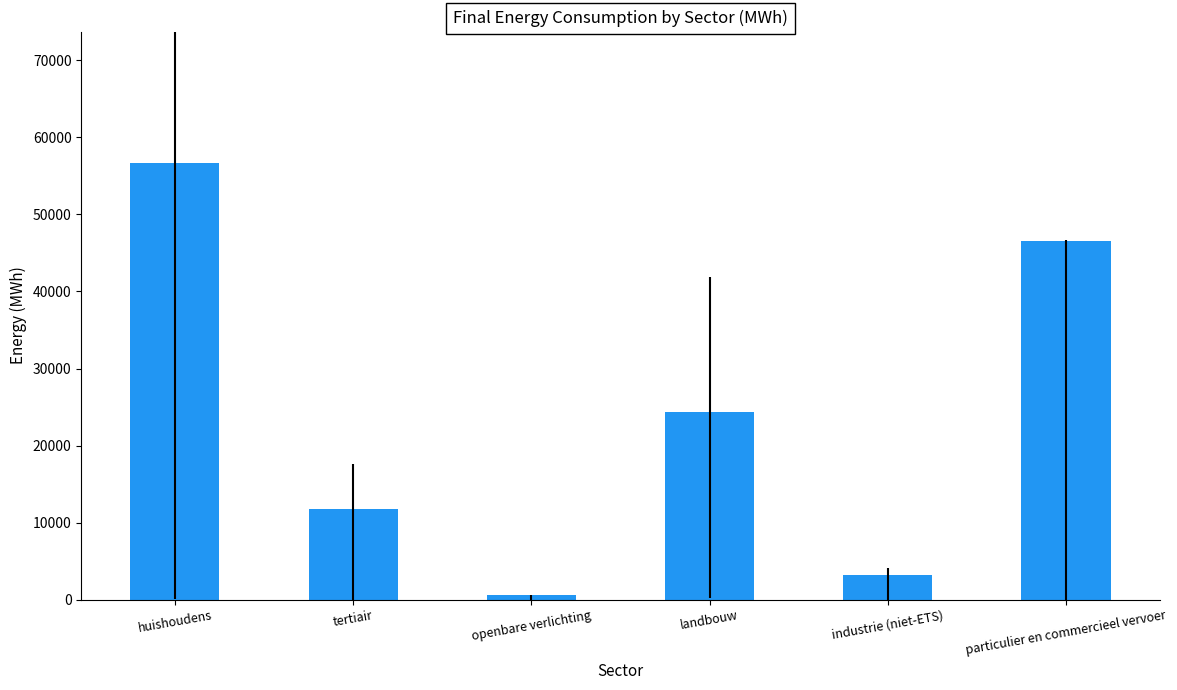

Reading left to right, extract all data points from this chart.

56715.4	11807.5	619.1	24310.2	3145.8	46507.2